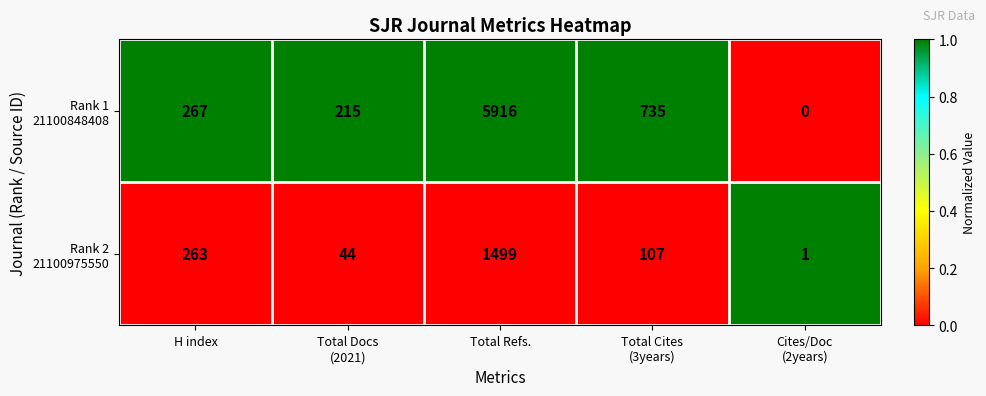

What is the spread (max minus min) of values at H index?

4